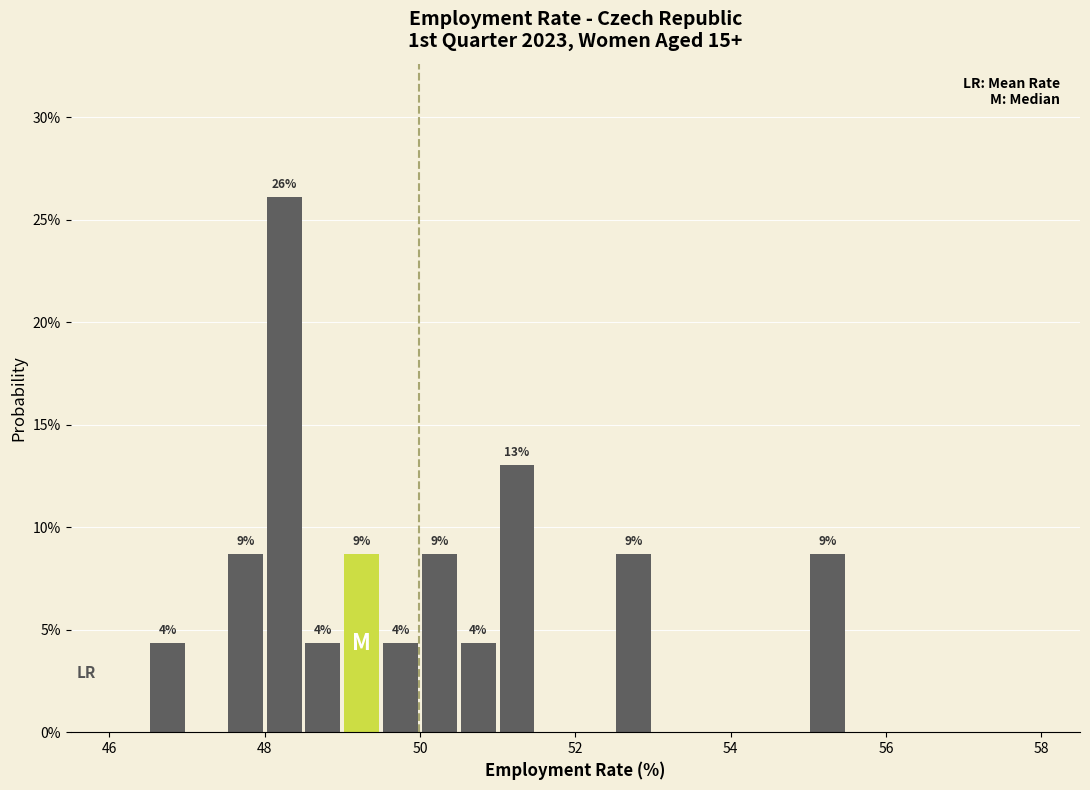

Read against the x-axis, roughly where is the centre of the tallest bar?

48.2